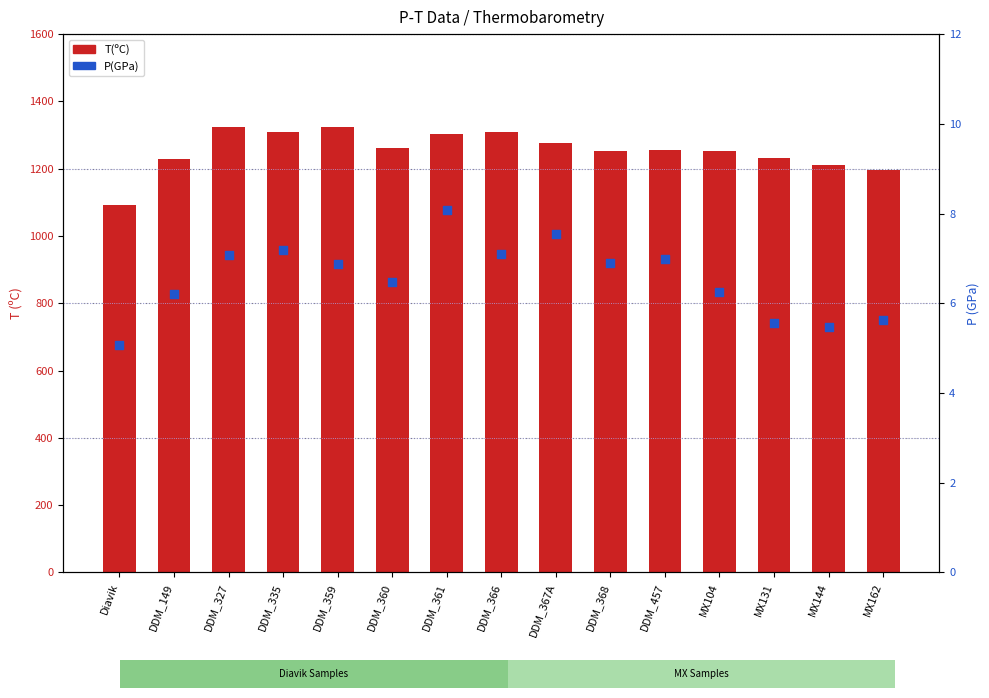

At how many categories does at least one series exceed 101?

15